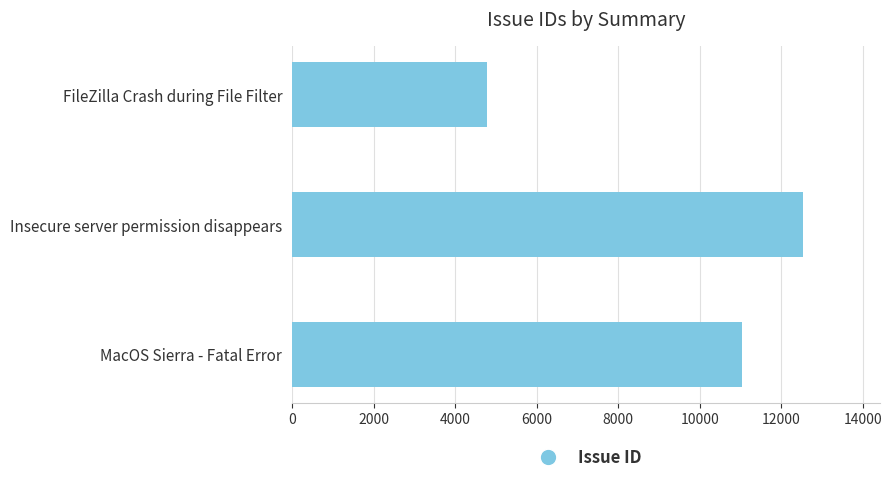

Which label corresponds to the largest value in the chart?

Insecure server permission disappears